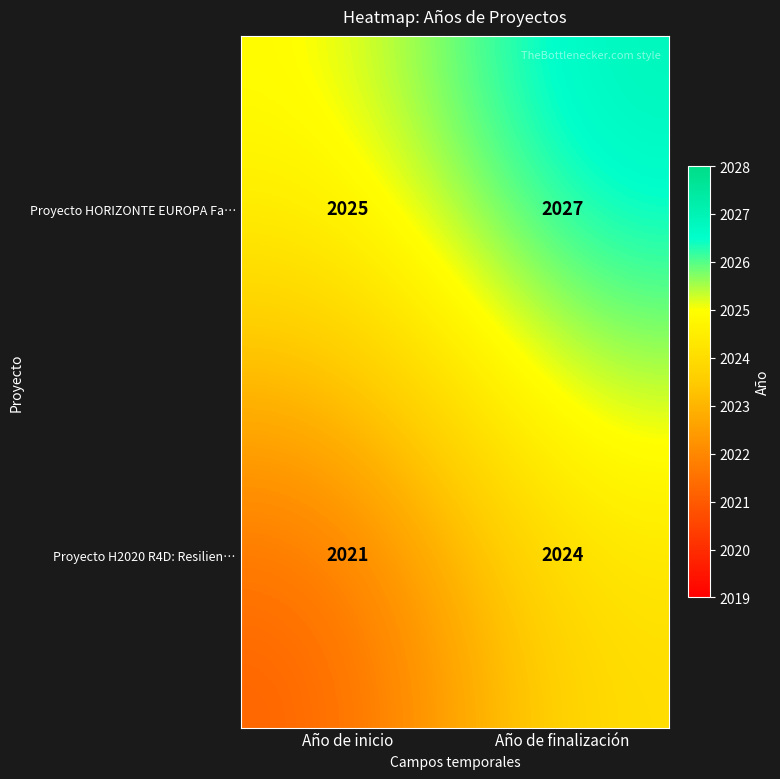

What is the sum of all Proyecto HORIZONTE EUROPA Fa… values?

4052